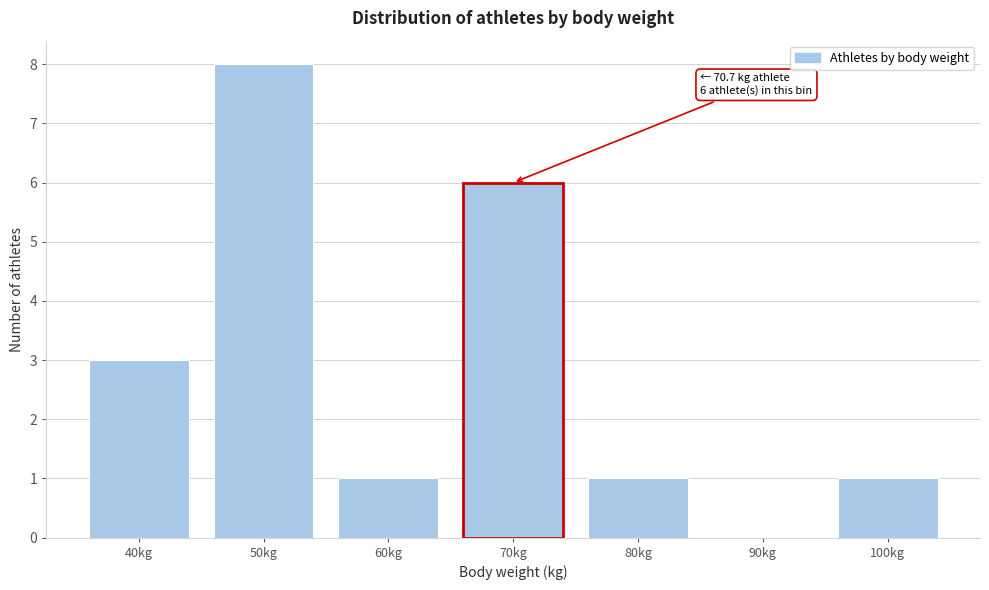

Reading left to right, transcribe all the data shown in this chart.

40kg=3	50kg=8	60kg=1	70kg=6	80kg=1	90kg=0	100kg=1